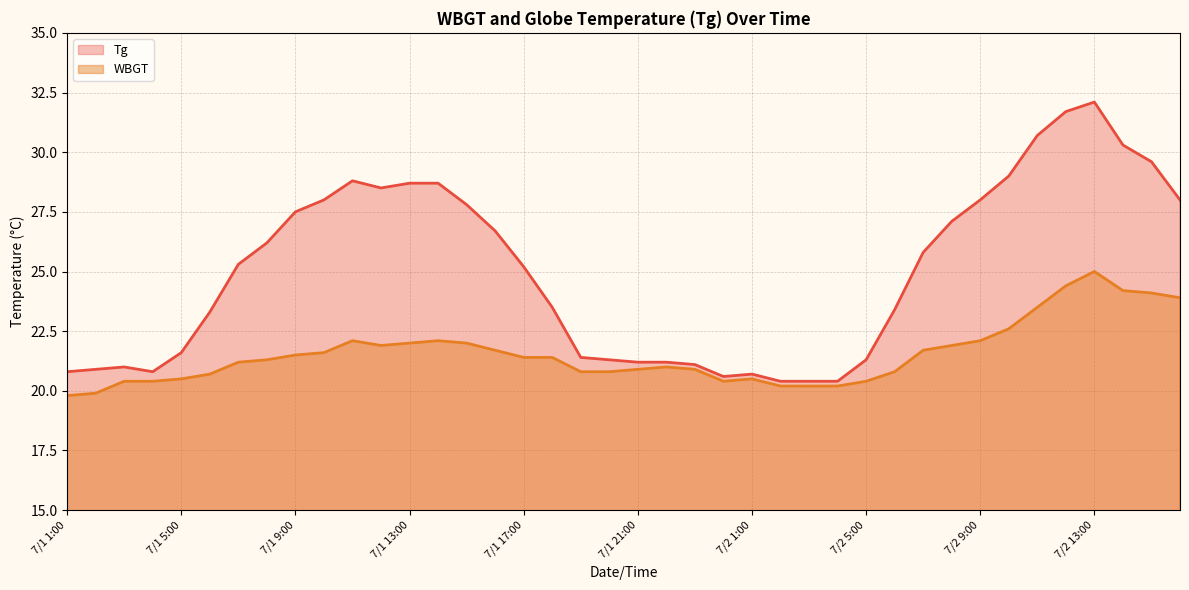

What is the difference between the maximum and minimum values in the WBGT series?

5.2